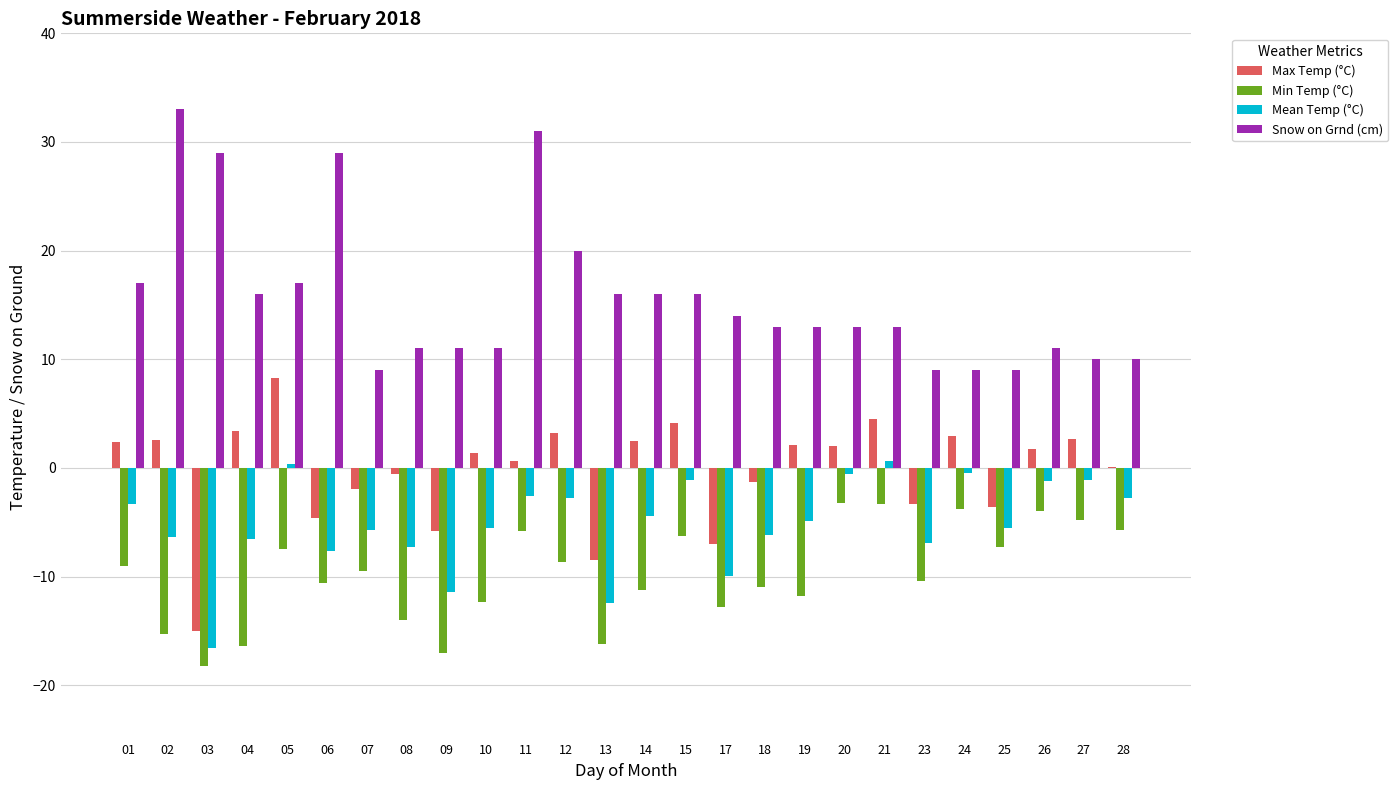

The value of Snow on Grnd (cm) at 09 is 6.9. True or false?

False